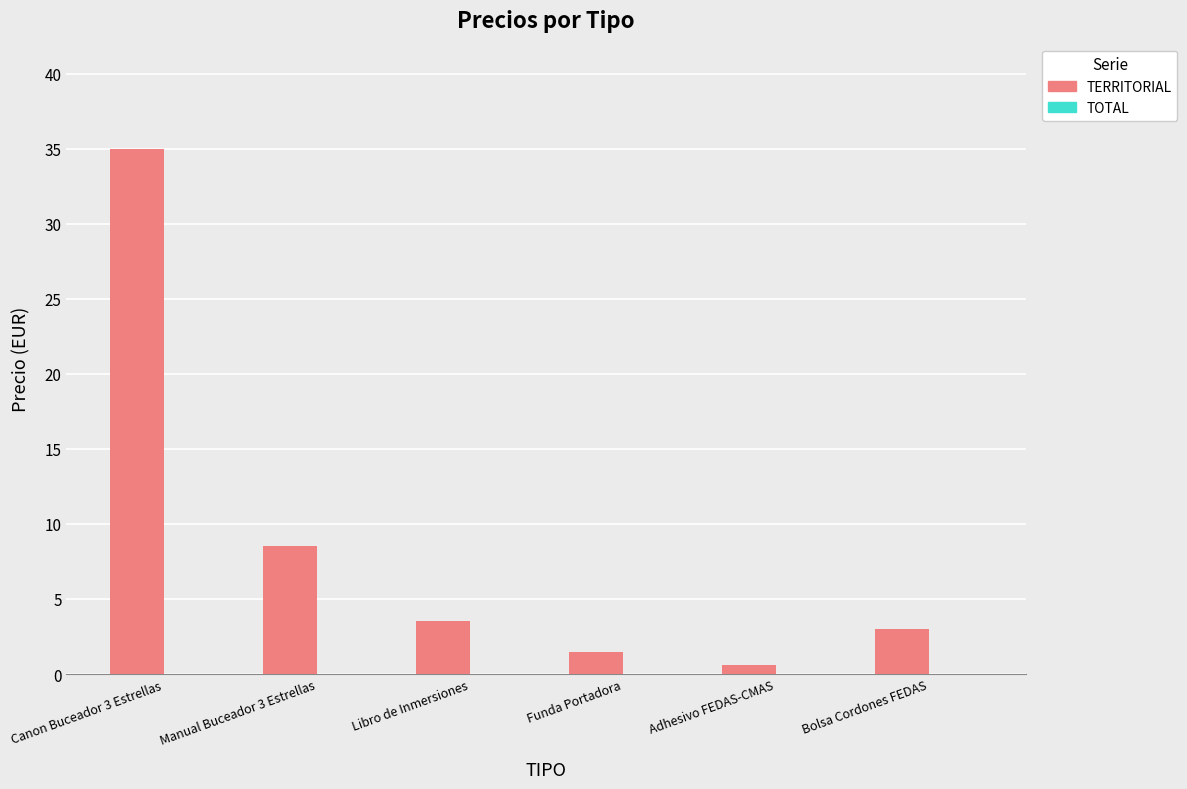

What is the maximum value shown in the chart?

35.0